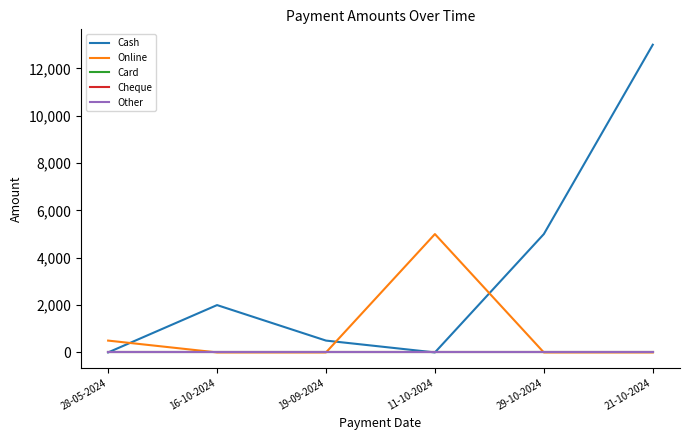

True or false: Other and Online intersect in this chart.

False